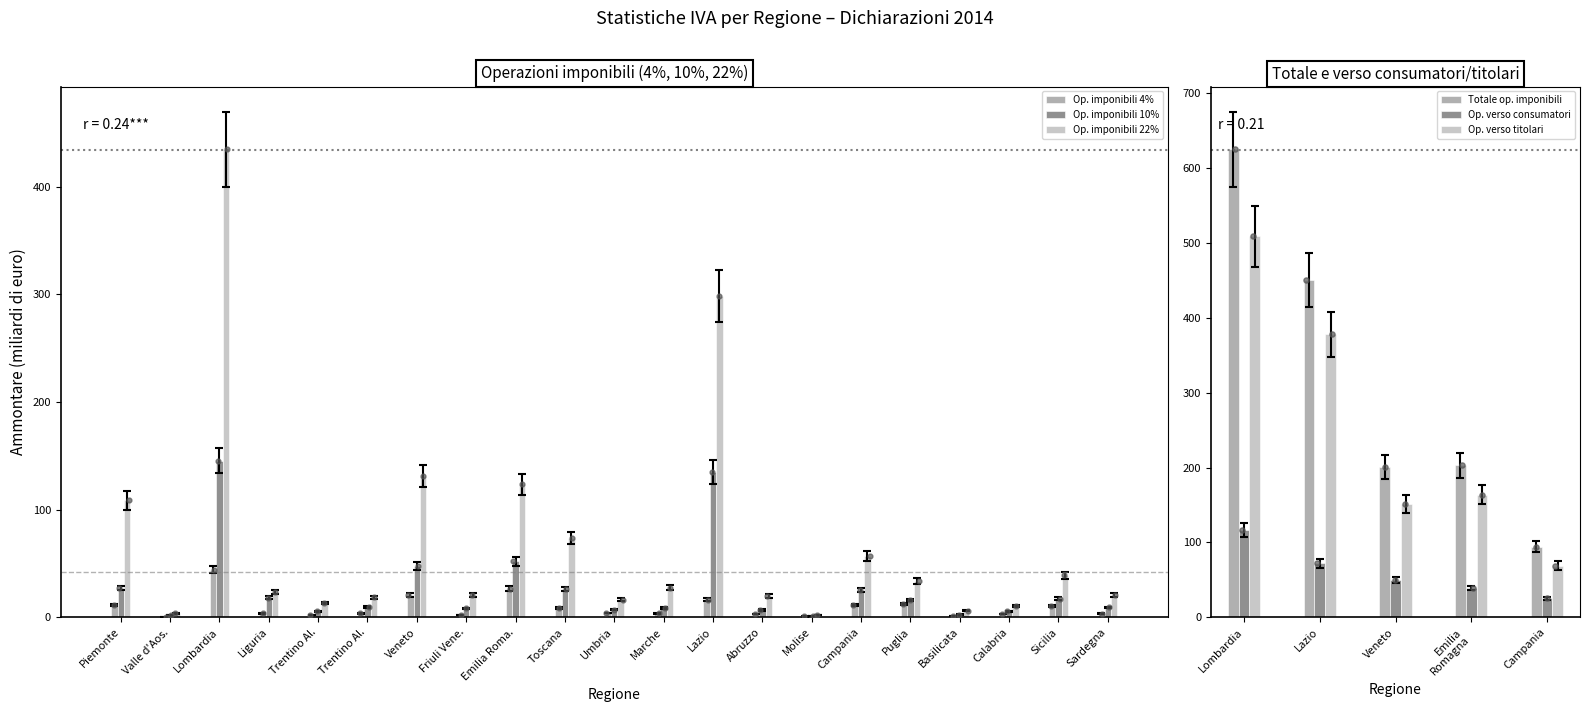

Which series contains the lowest Y value?

Op. imponibili 4%